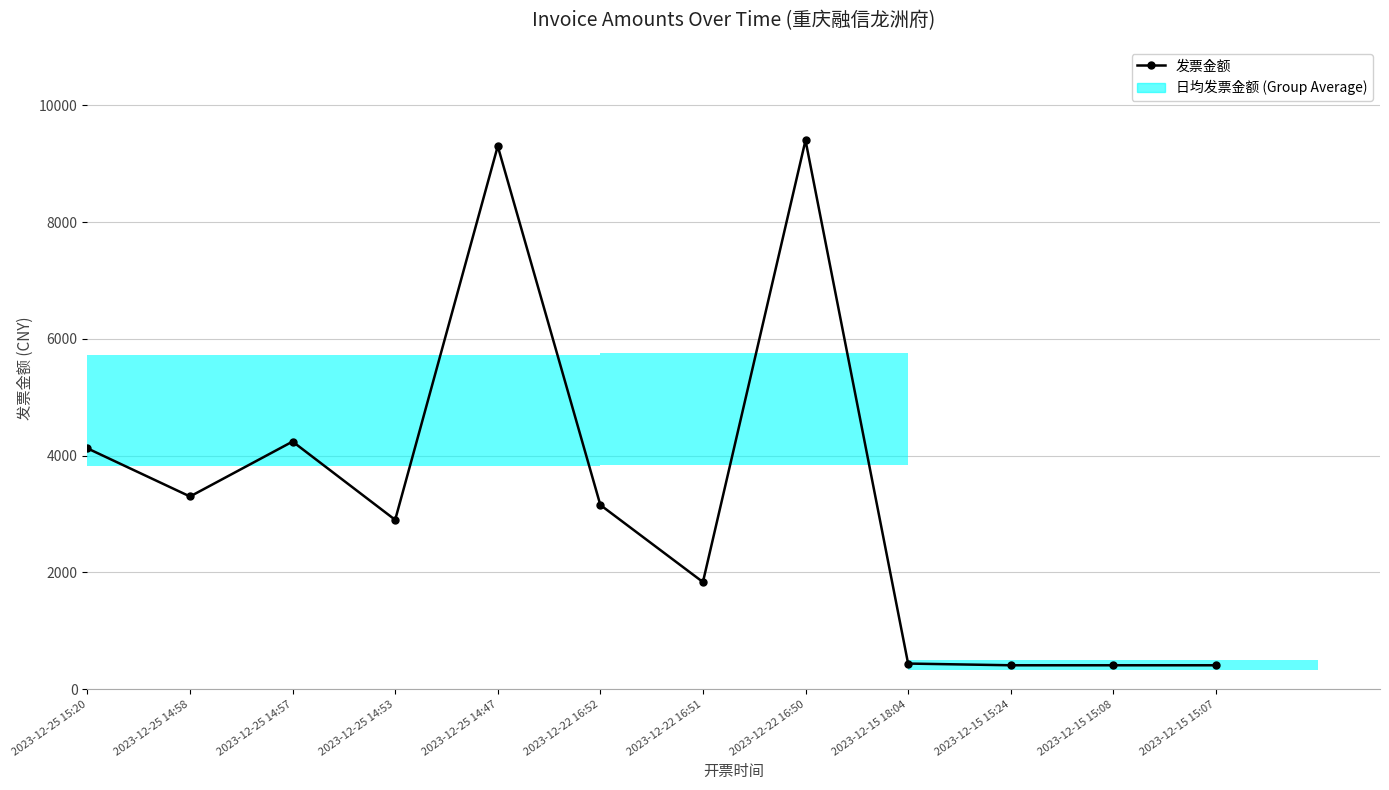

Between 2023-12-15 15:08 and 2023-12-25 14:53, which is larger?

2023-12-25 14:53